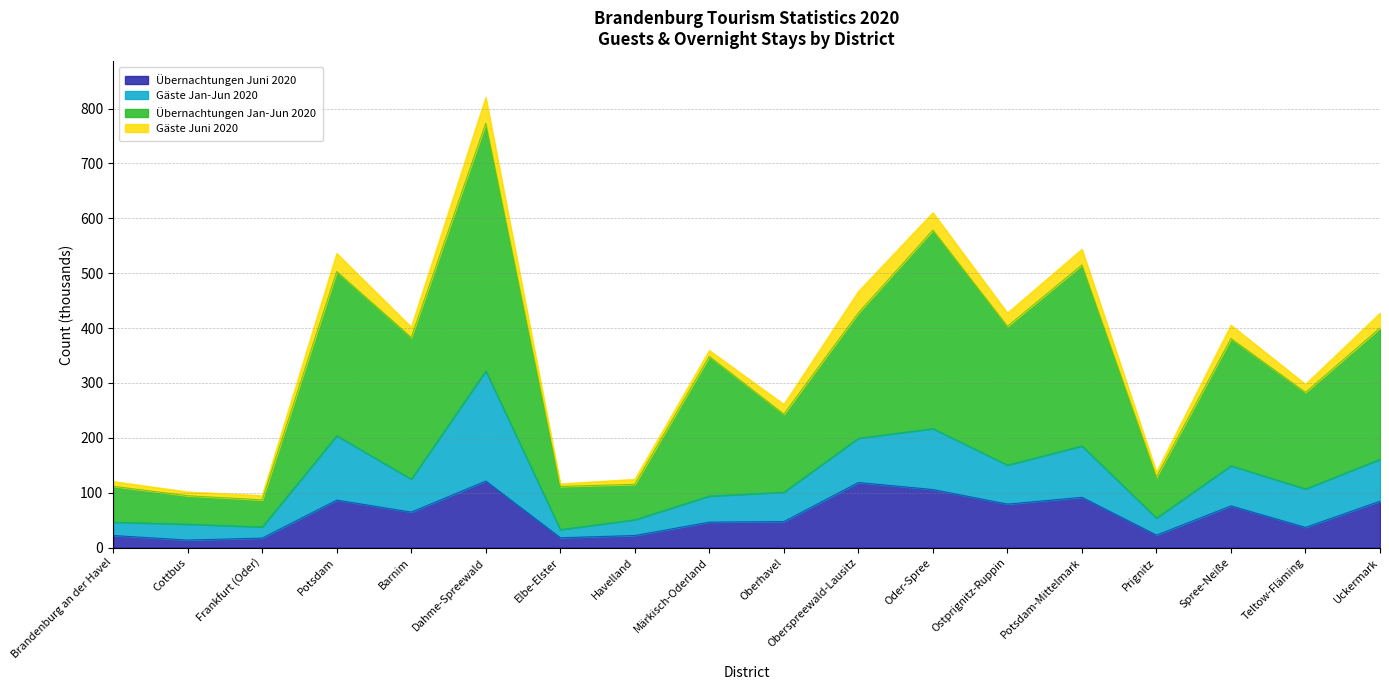

Which has a higher value, Dahme-Spreewald or Märkisch-Oderland?

Dahme-Spreewald